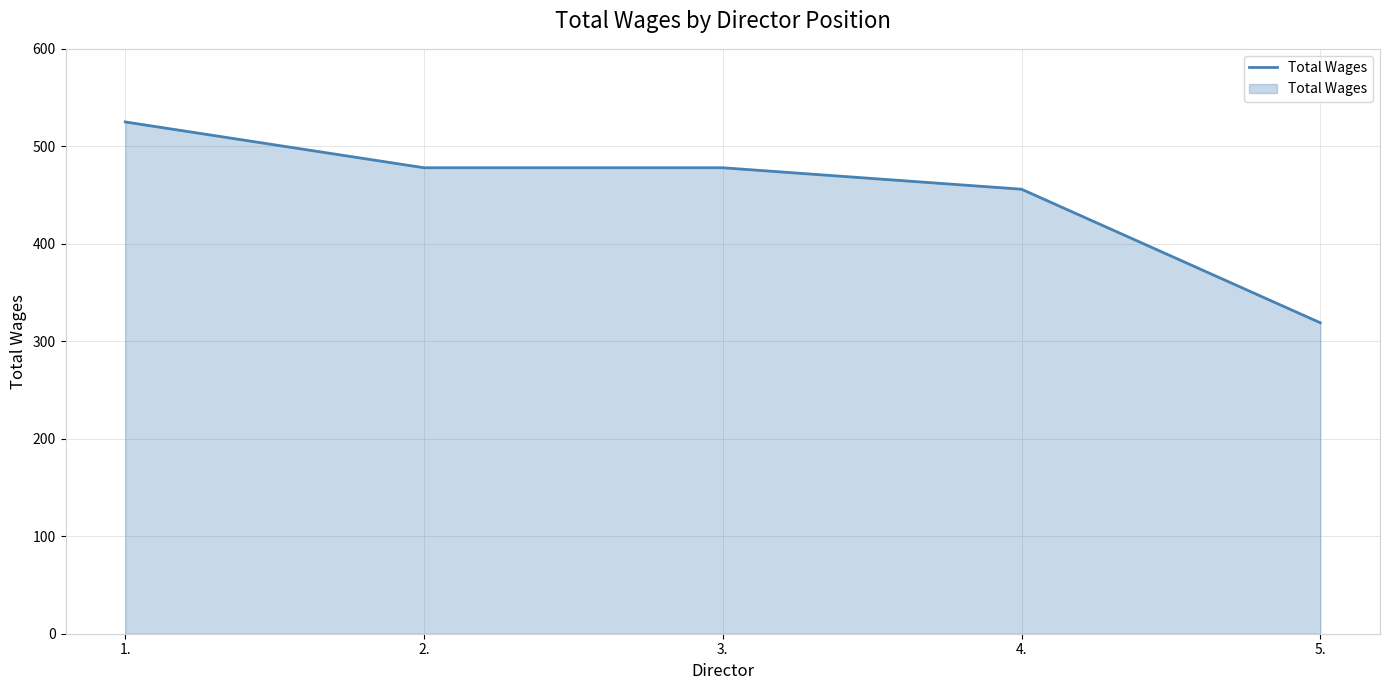

What position from the right is 4.?

2